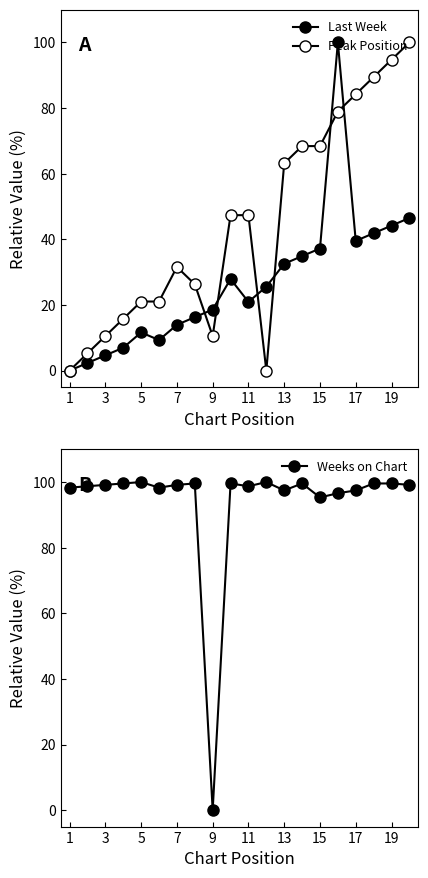

Which series has the widest spread of values?

Last Week